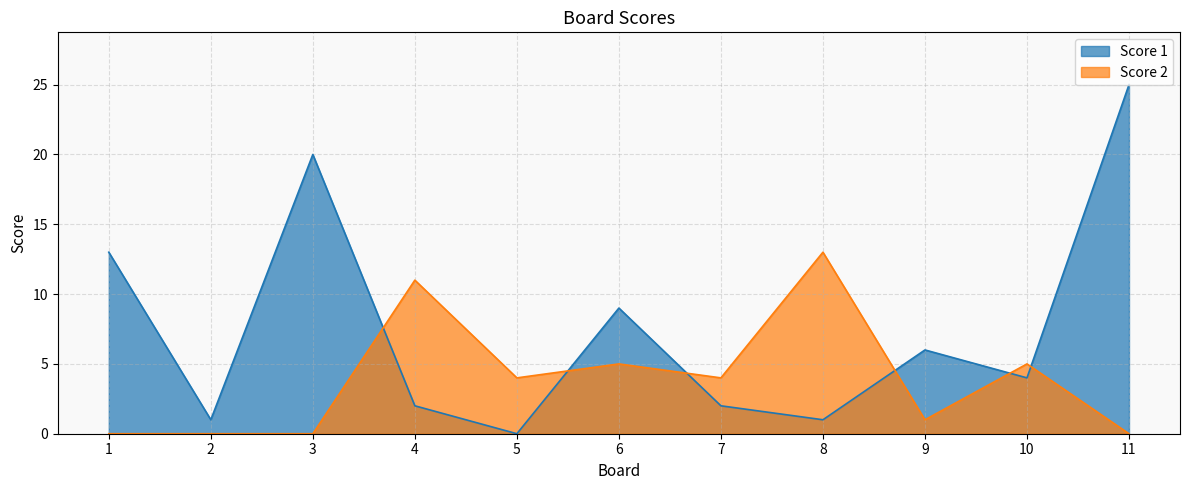

Reading left to right, what are all the values shown in this chart?

Score 1: 13	1	20	2	0	9	2	1	6	4	25
Score 2: 0	0	0	11	4	5	4	13	1	5	0